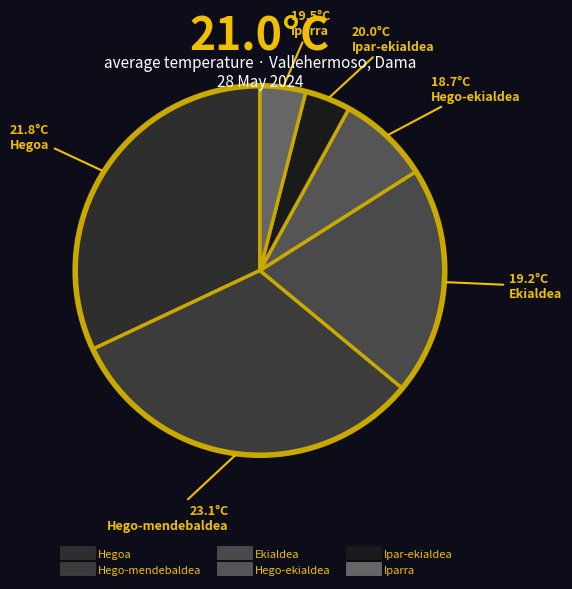

To the nearest percent, what percentage of the pie is Iparra?

4%